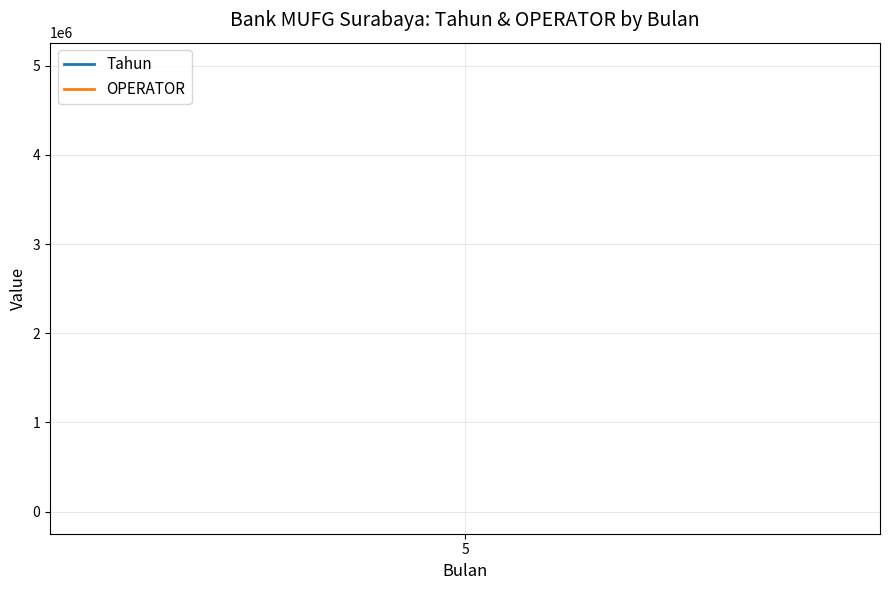

What is the spread (max minus min) of values at 5?

5006318